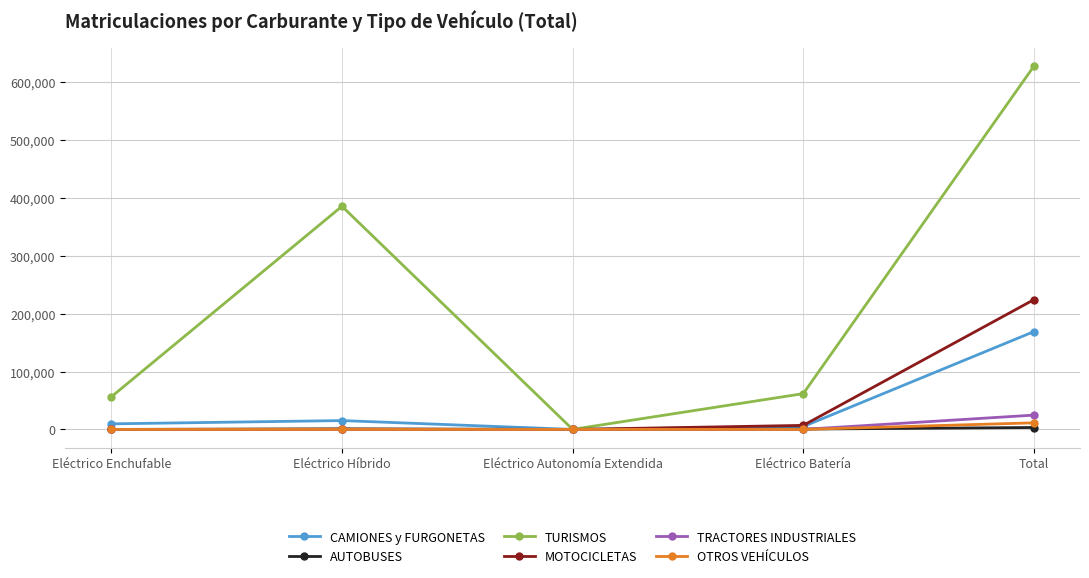

True or false: TRACTORES INDUSTRIALES has a value of 0 at Eléctrico Enchufable.

True